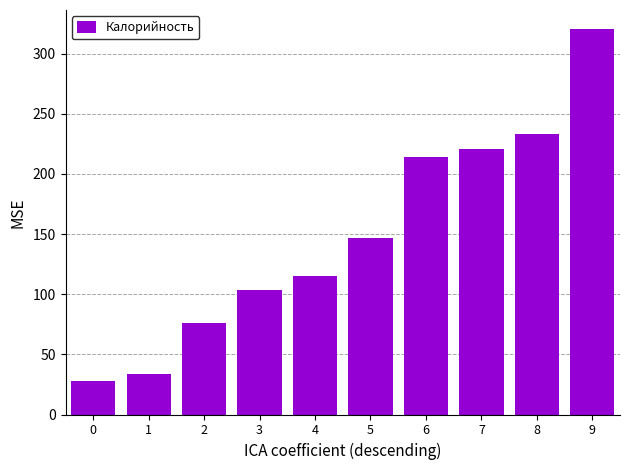

Are the bars grouped side by side (vs. stacked)?

No